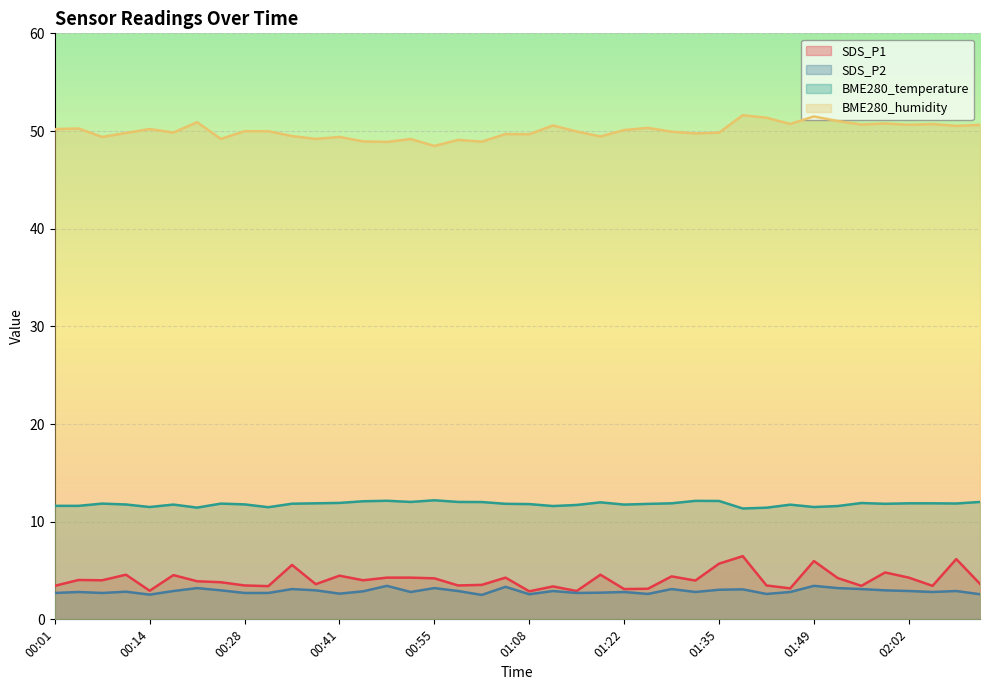

True or false: BME280_humidity and SDS_P2 intersect in this chart.

False